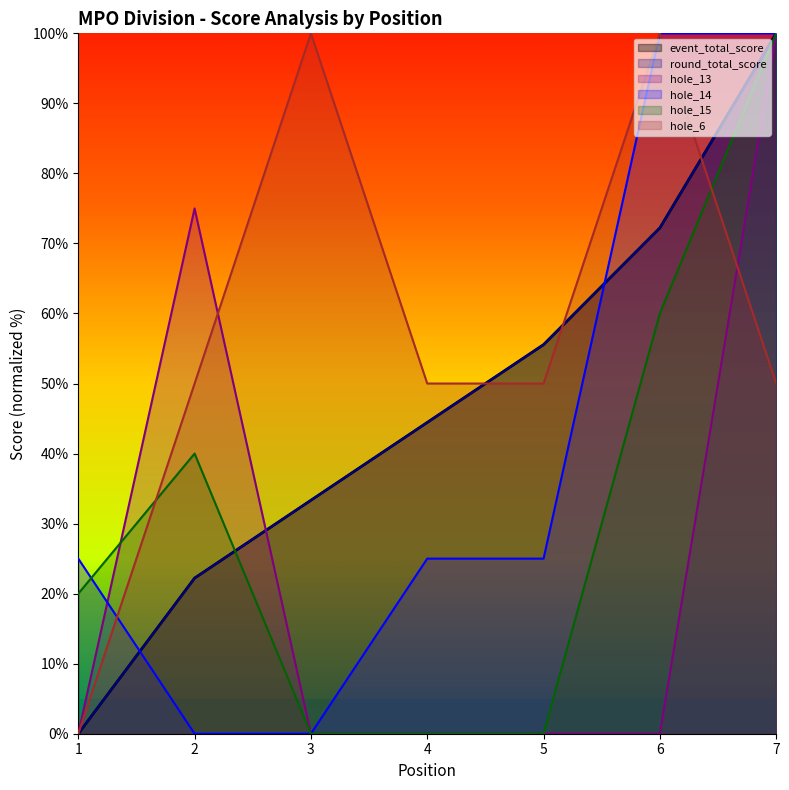

Rank the categories by hole_14 value from lowest to highest.

2, 3, 1, 4, 5, 6, 7